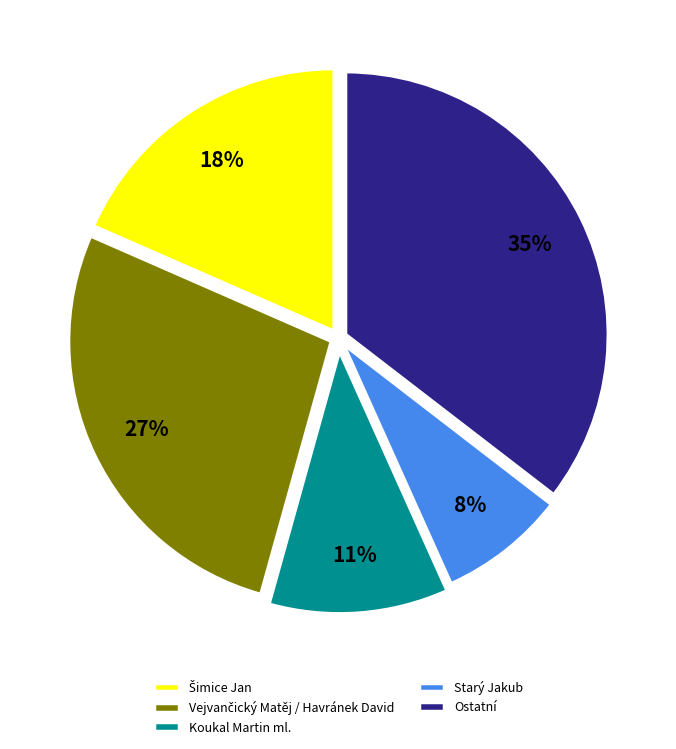

Is there a majority slice in this chart?

No